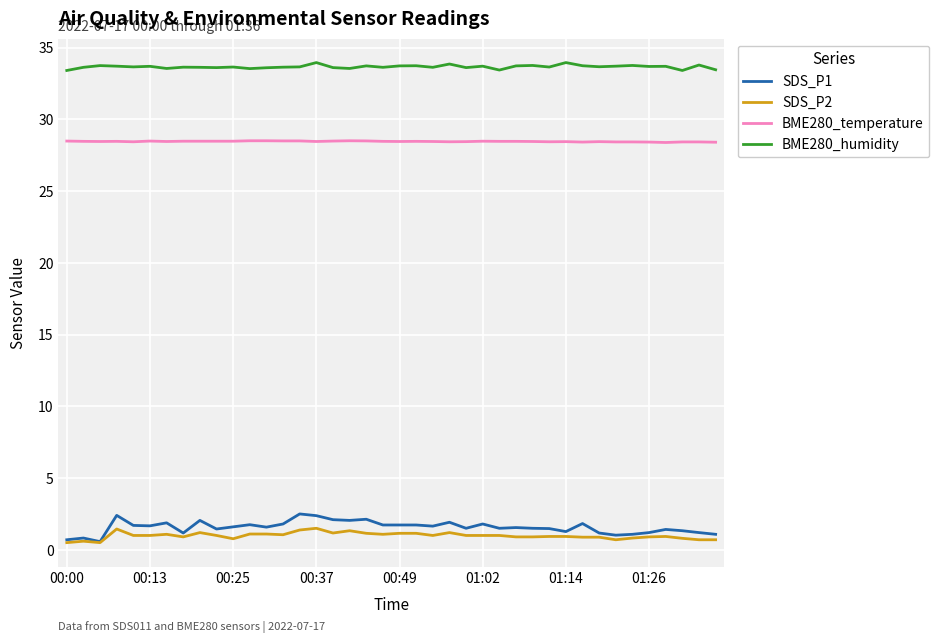

Which series has the largest total across all categories?

BME280_humidity